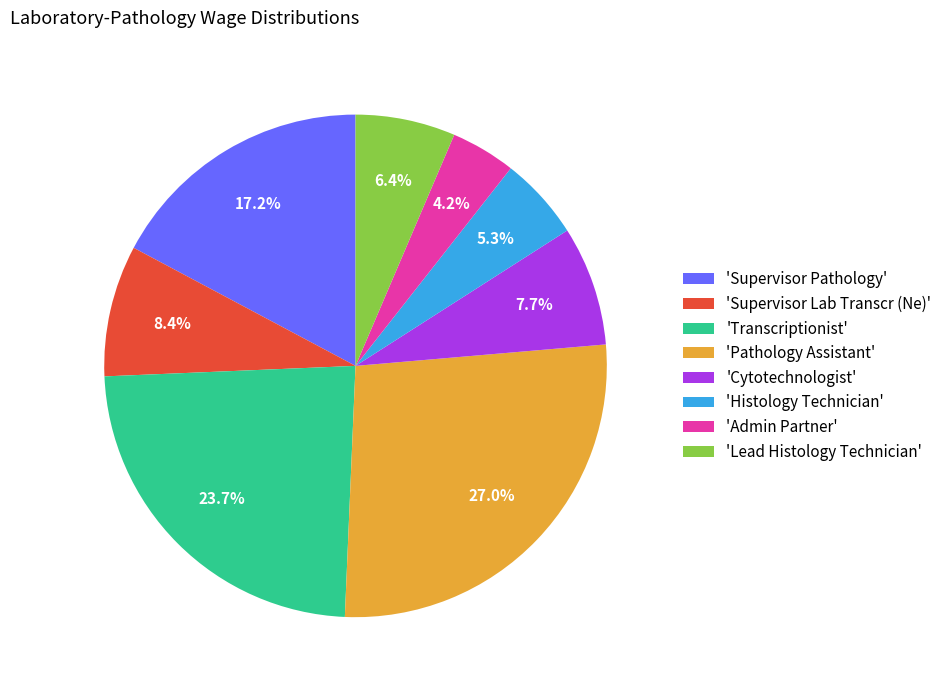

What is the largest slice in the pie chart?

'Pathology Assistant'